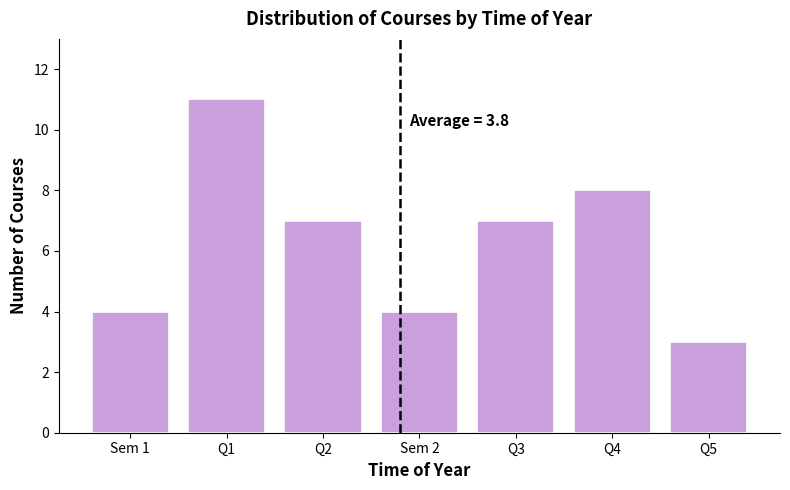

Reading left to right, what are all the values shown in this chart?

4	11	7	4	7	8	3